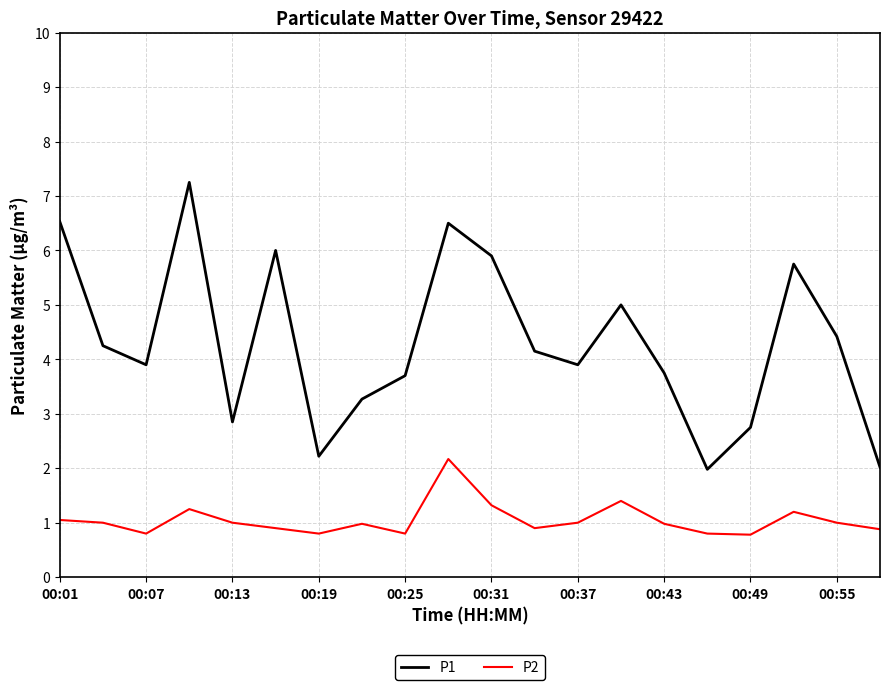

Which series has the largest range (max minus min)?

P1